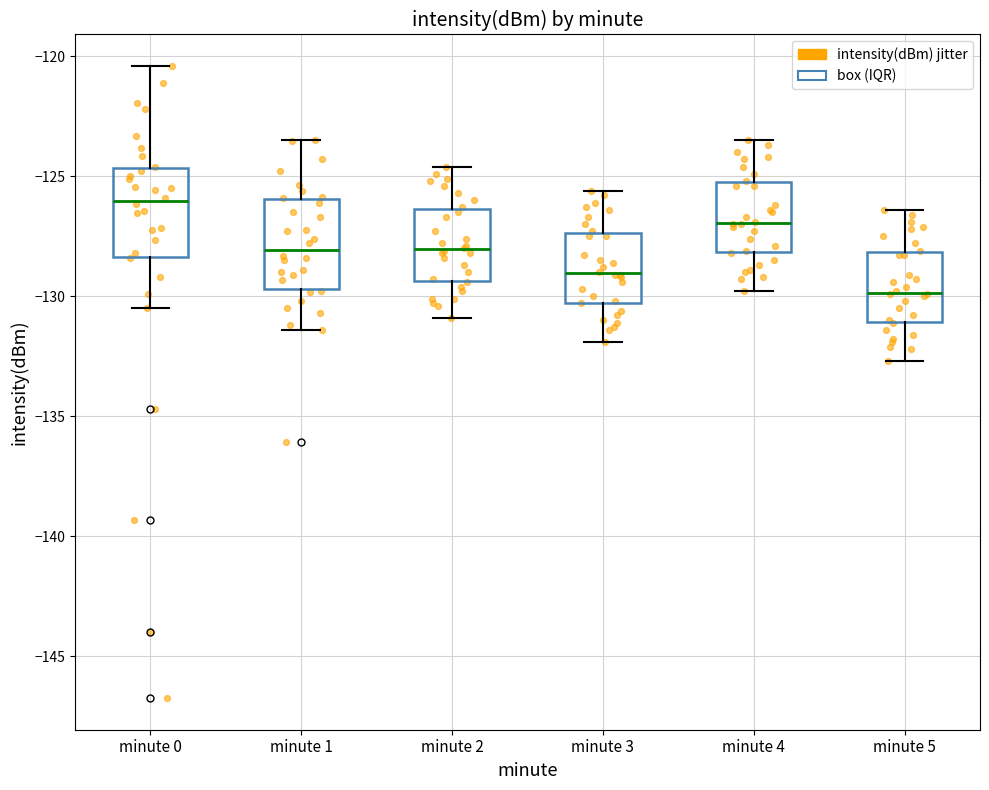

Reading left to right, read every box against the y-axis: the position of its median line, the range the box covers, and the ends of its whiskers. The values are not printed on the chart, so give them approximately, as read against the axis.

minute 0: median -126.0, box -128.5 to -124.5, whiskers -130.5 to -120.5
minute 1: median -128.0, box -129.5 to -126.0, whiskers -131.5 to -123.5
minute 2: median -128.0, box -129.5 to -126.5, whiskers -131.0 to -124.5
minute 3: median -129.0, box -130.5 to -127.5, whiskers -132.0 to -125.5
minute 4: median -127.0, box -128.0 to -125.0, whiskers -130.0 to -123.5
minute 5: median -130.0, box -131.0 to -128.0, whiskers -132.5 to -126.5